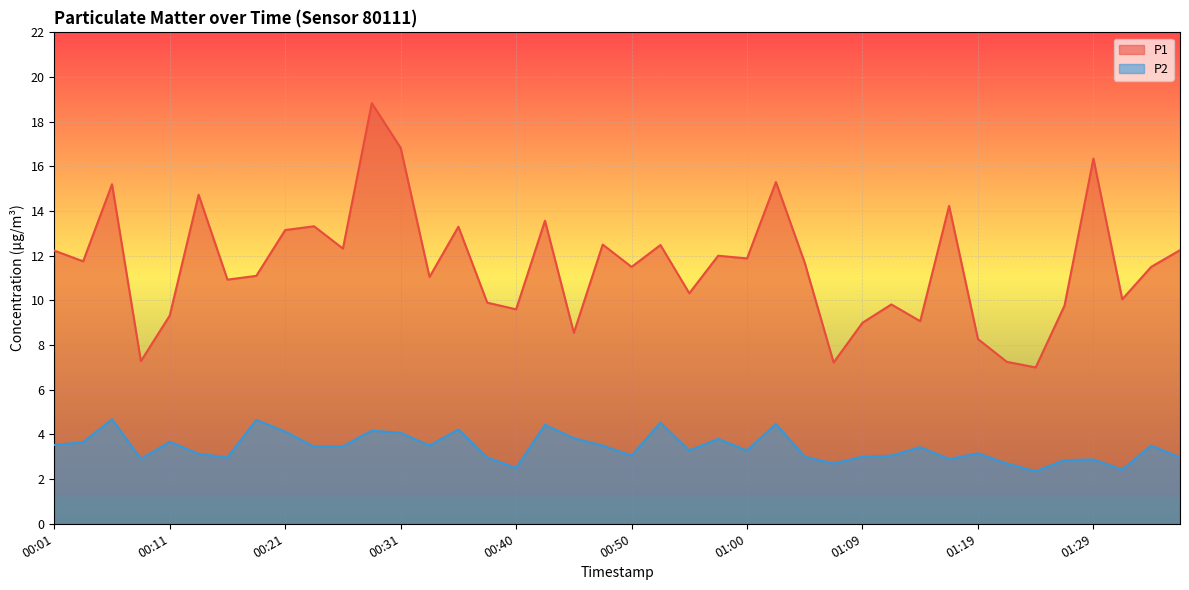

Count the number of categories in the chart.

40